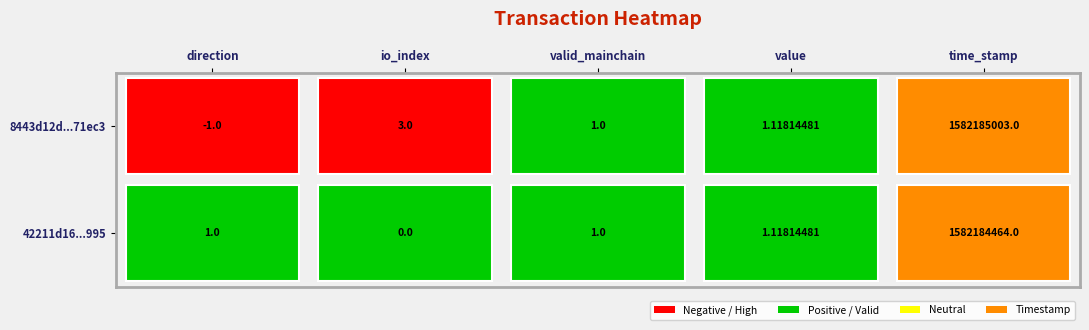

Which series changed the most between direction and valid_mainchain?

8443d12dd59e9976c7ed86bc532026bf9100995